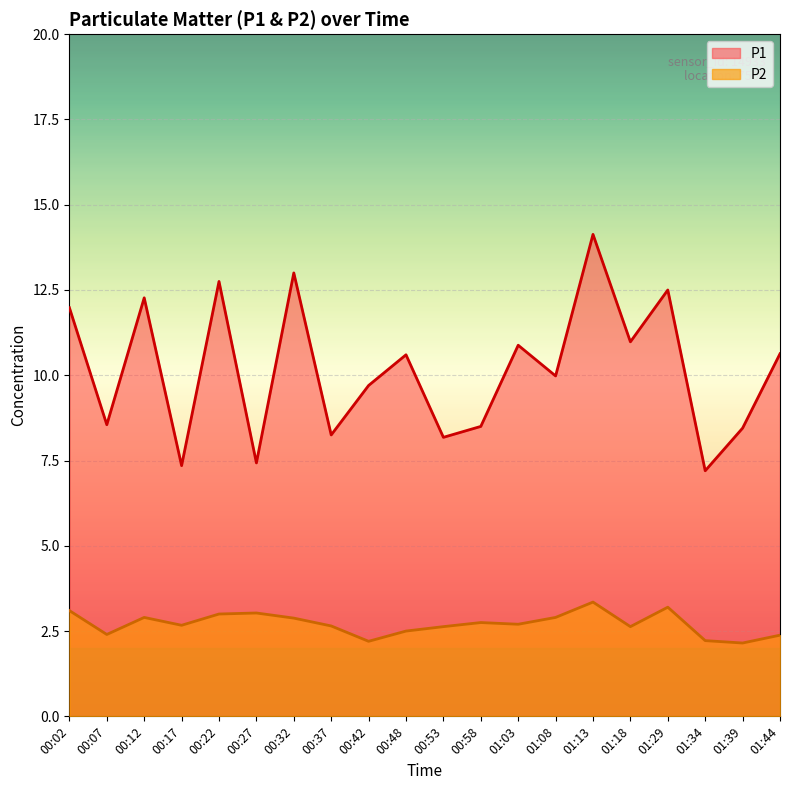

The P1 series shows 10.6 at 01:44. True or false?

True